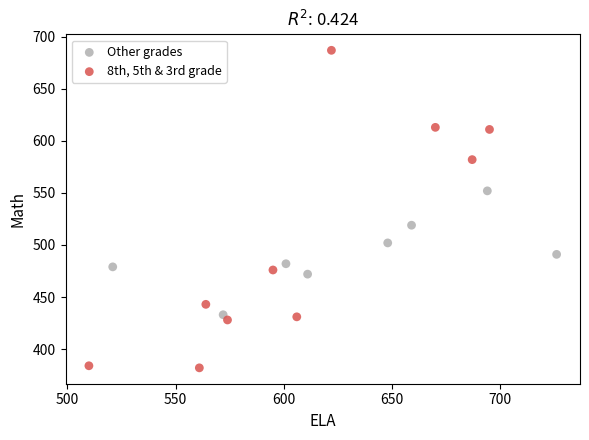

Which series contains the lowest Y value?

8th, 5th & 3rd grade